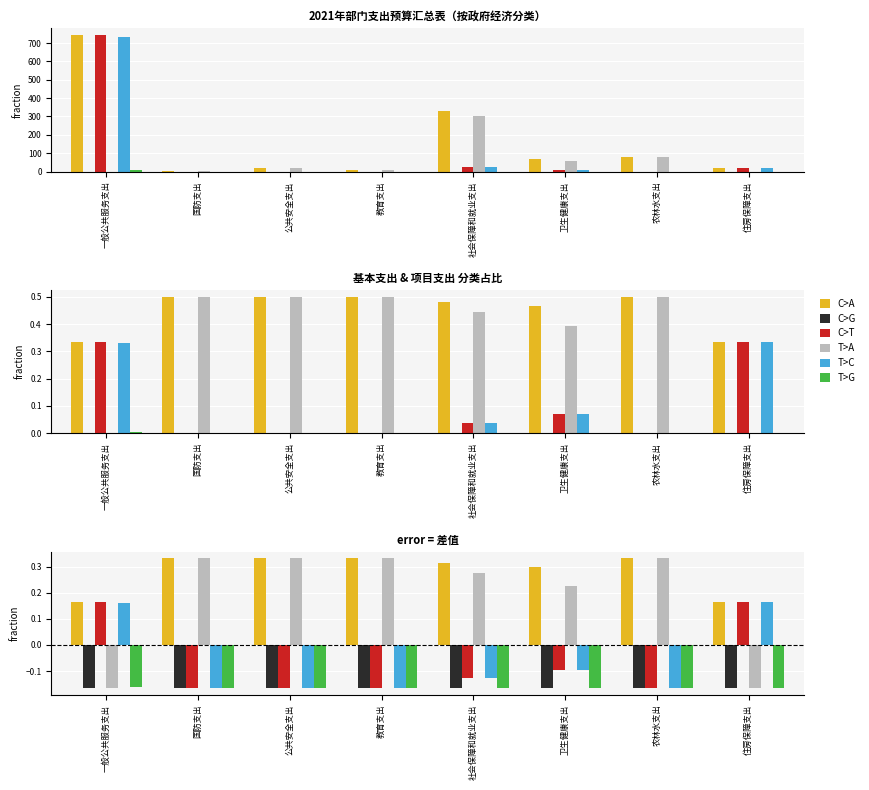

Which category has the highest value across all series?

国防支出